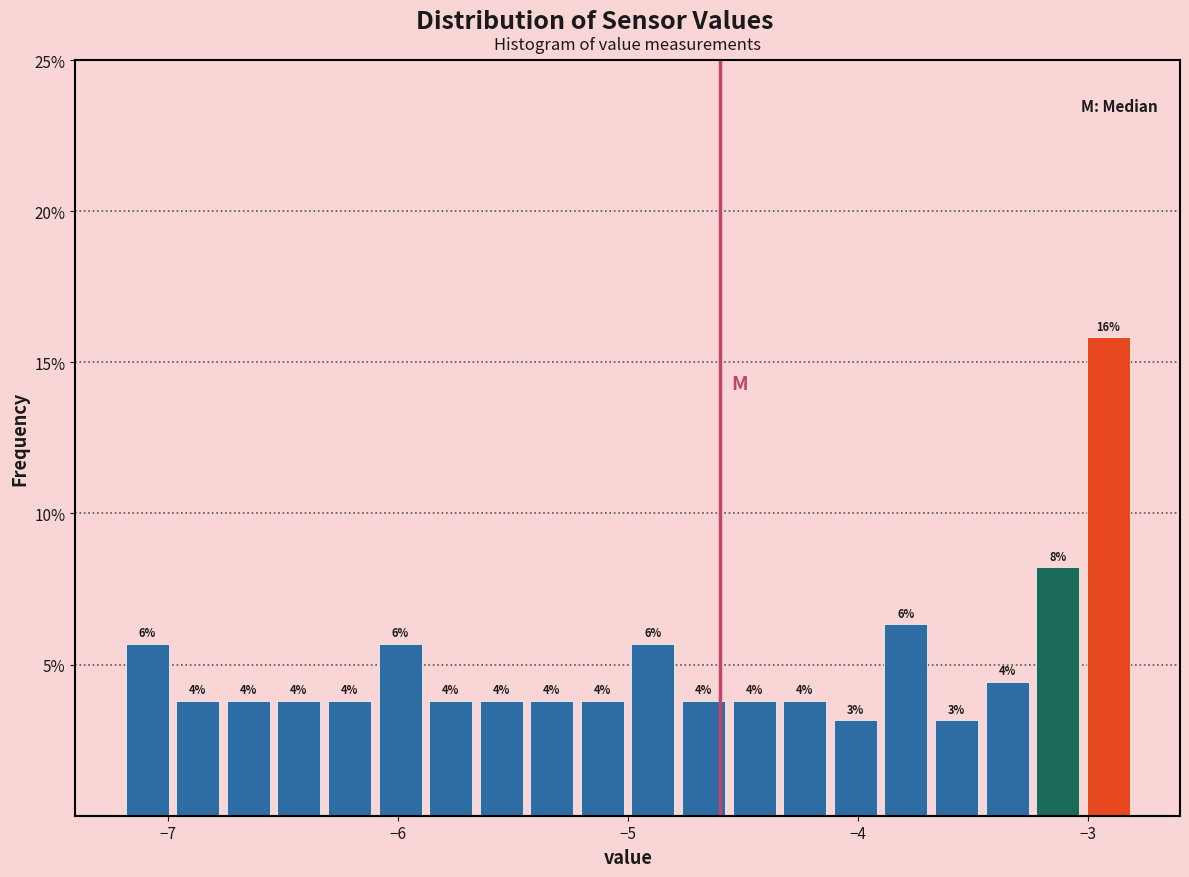

Read against the x-axis, roughly where is the centre of the tallest bar?

-2.9